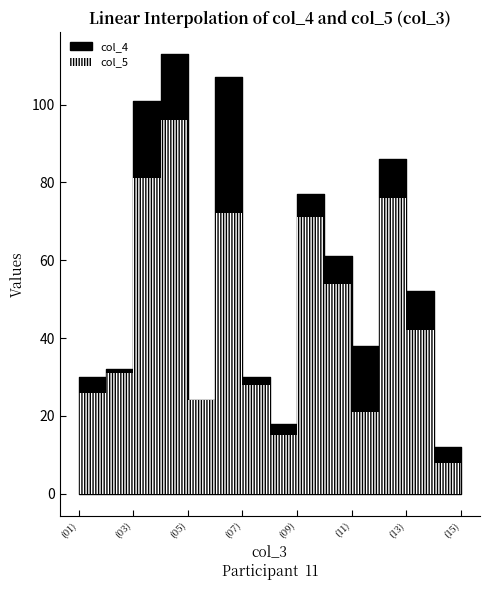

What are all the series names shown in the legend?

col_4, col_5